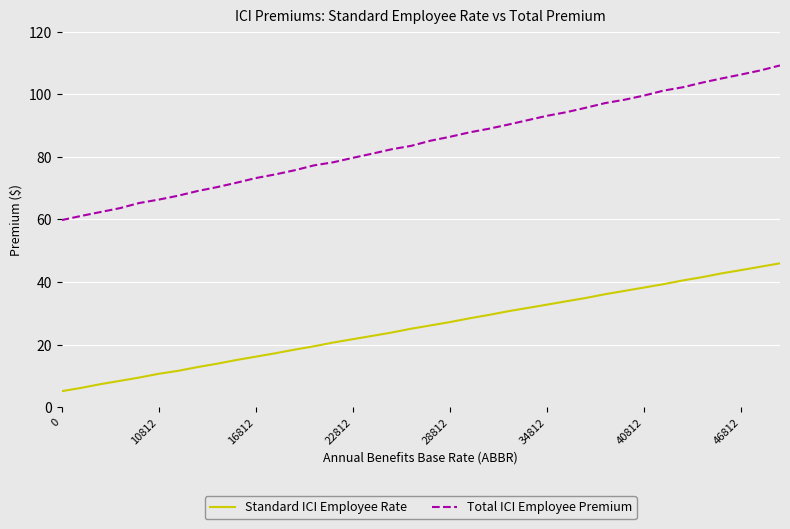

Rank the series by their average value, from lowest to highest.

Standard ICI Employee Rate, Total ICI Employee Premium